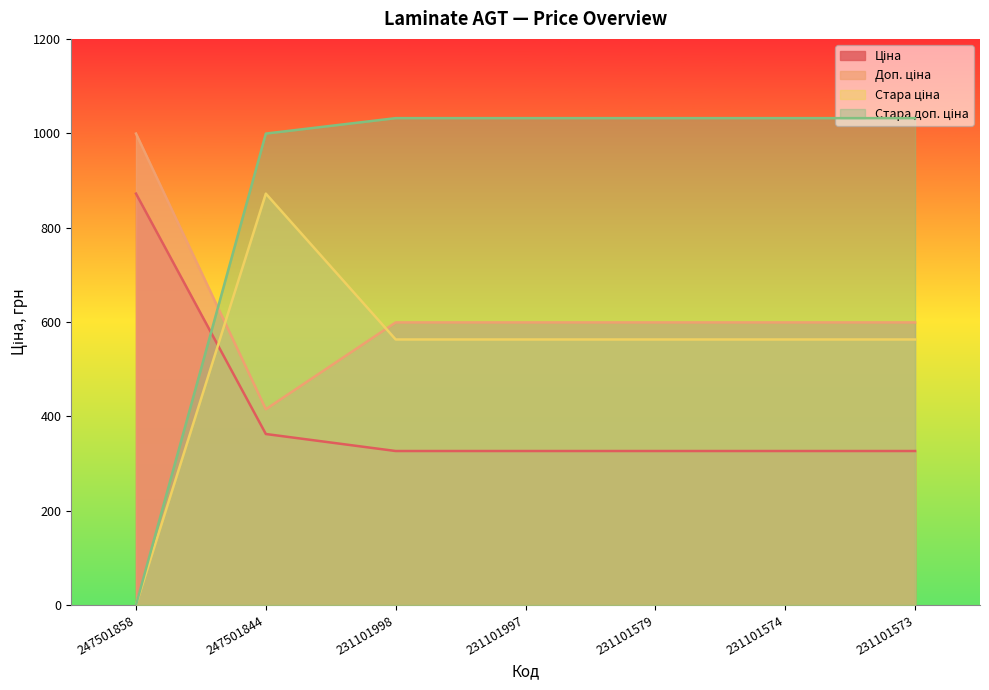

What is the value of the Стара ціна point at the 2nd from the left?

872.0